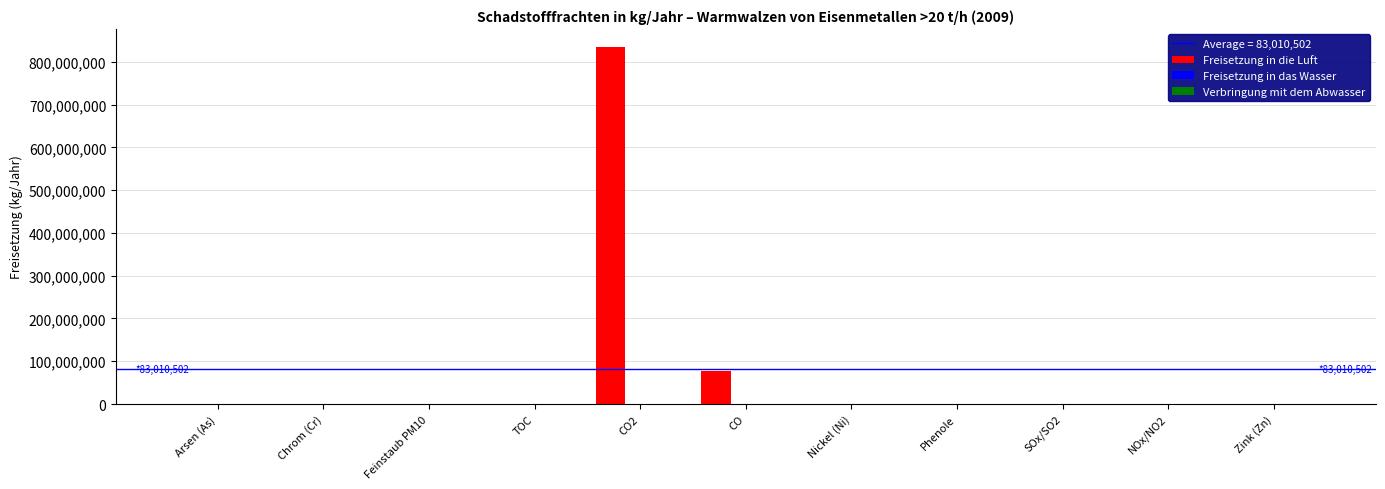

Is it true that Freisetzung in die Luft equals 368953698 at Arsen (As)?

False